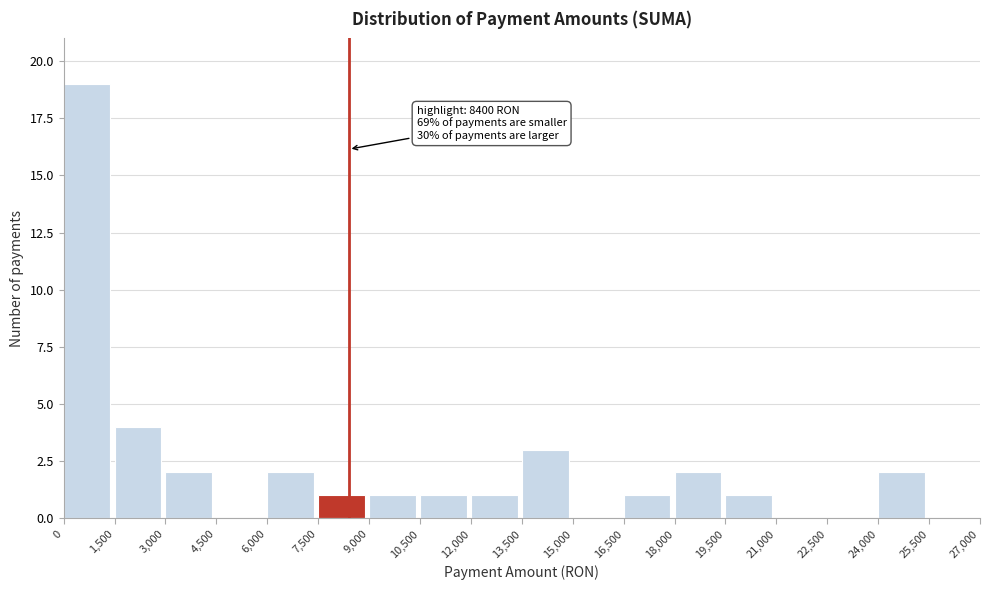

Over which range of the x-axis is the bar tallest?

0 to 1,500